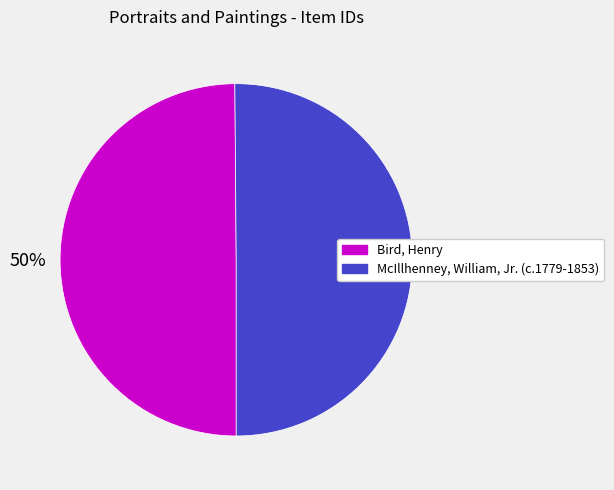

True or false: McIllhenney, William, Jr. (c.1779-1853) accounts for 65% of the total.

False